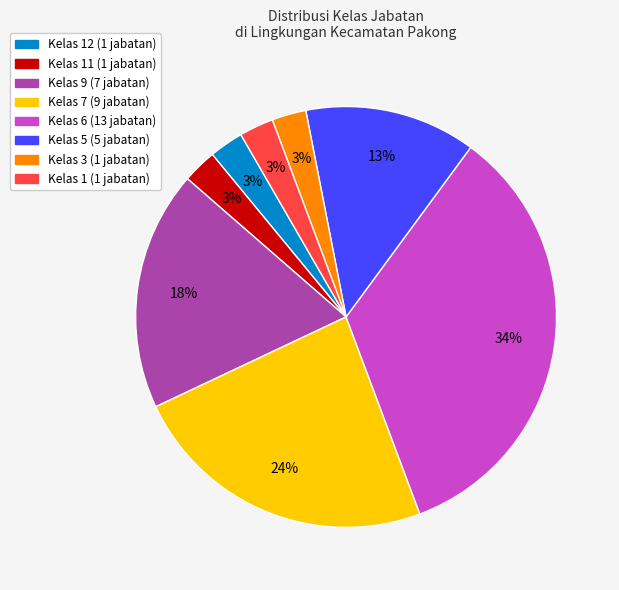

To the nearest percent, what is the average slice percentage?

12%